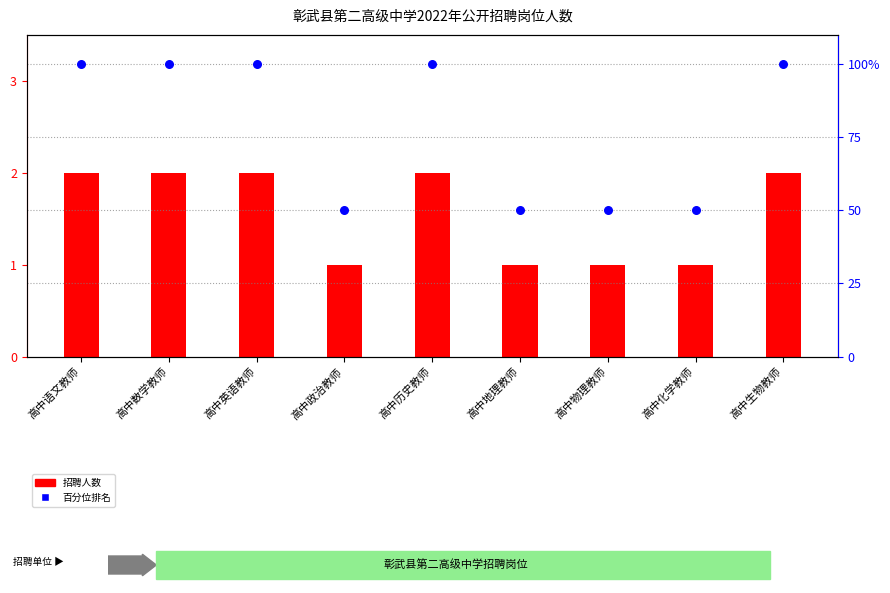

At which category is the sum across all series the highest?

高中语文教师